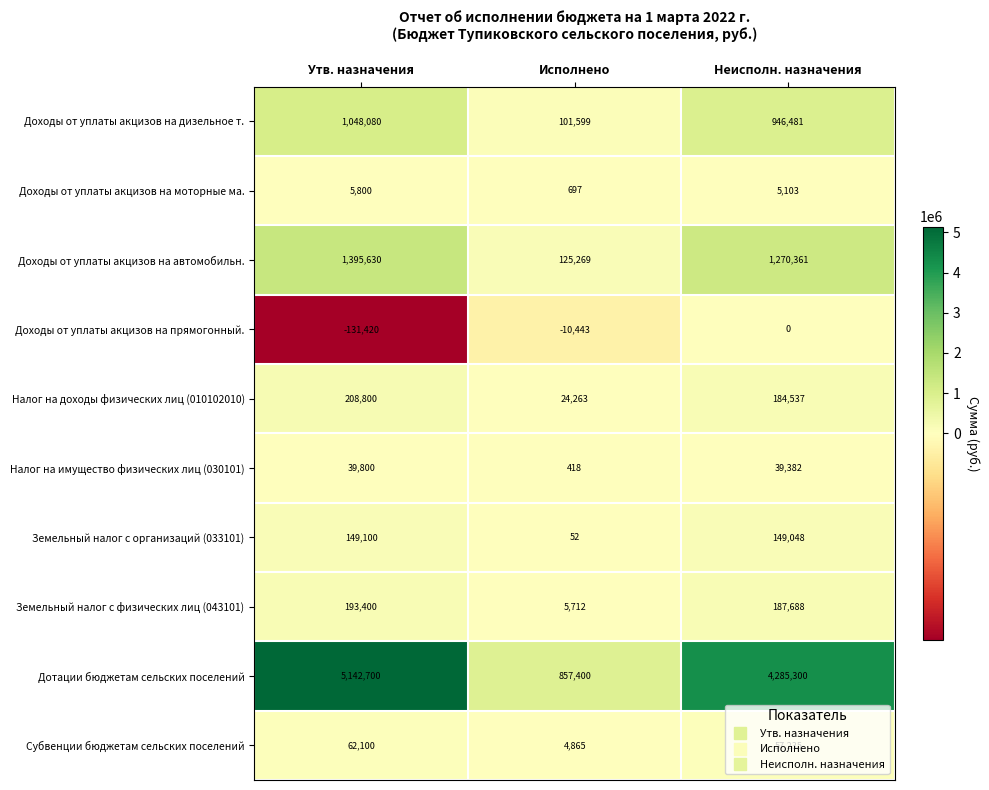

What is the total value across all series at Утв. назначения?

8113990